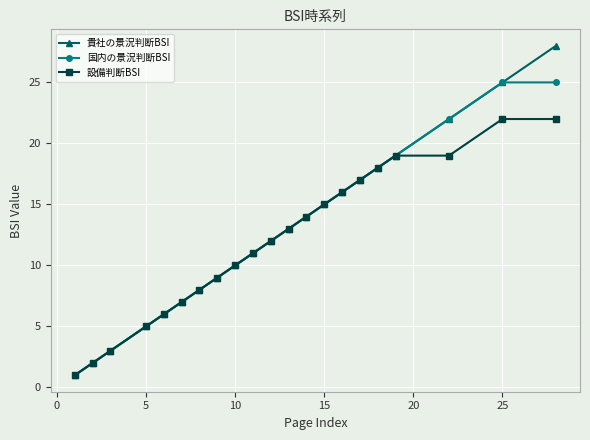

What is the difference between the maximum and minimum values in the 設備判断BSI series?

21